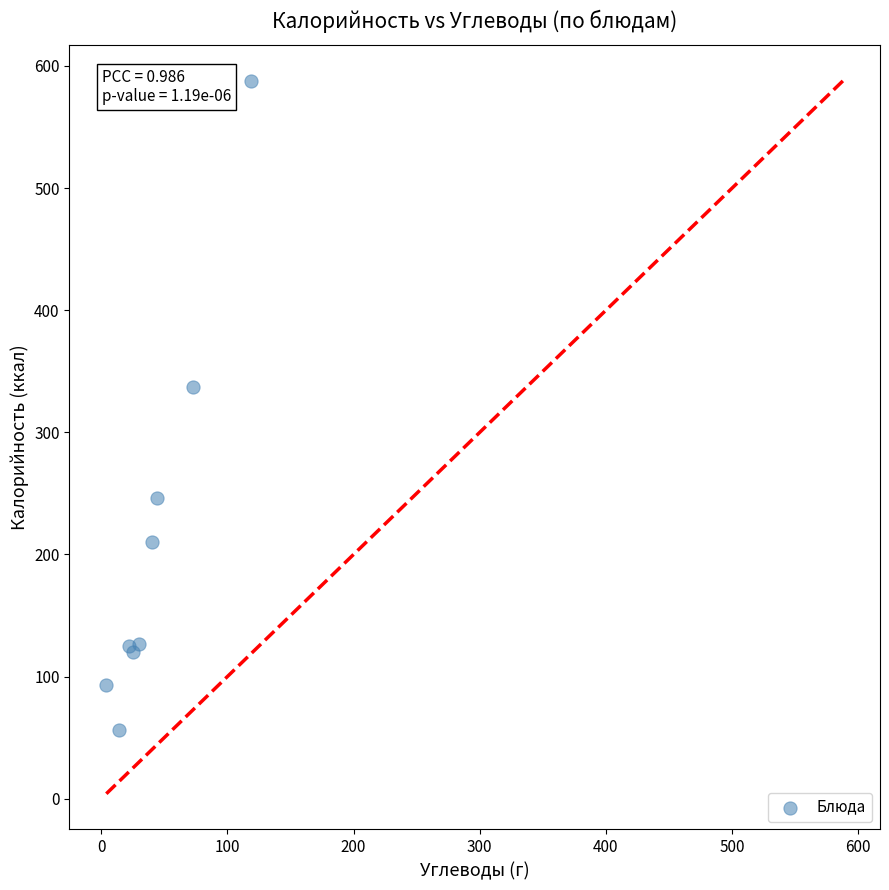

What Y value in the scatter plot is closest to 322?

337